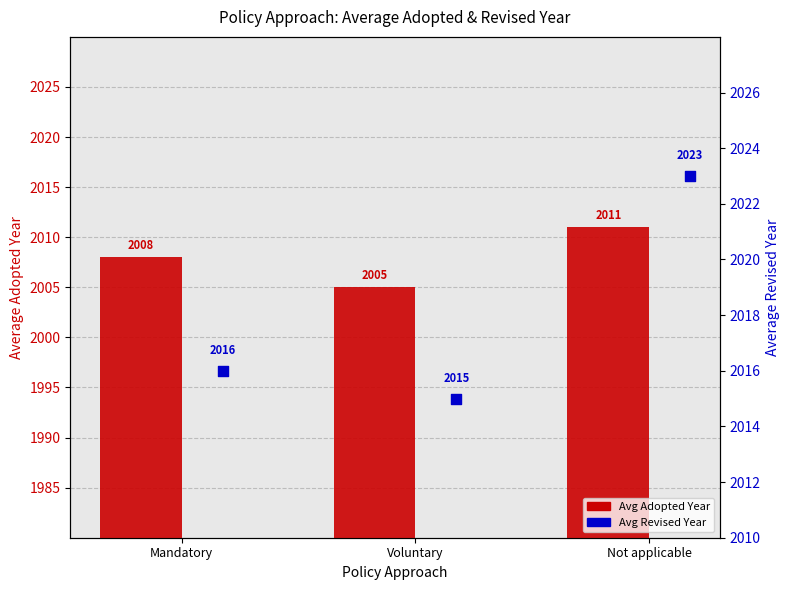

At which category is the sum across all series the highest?

Not applicable